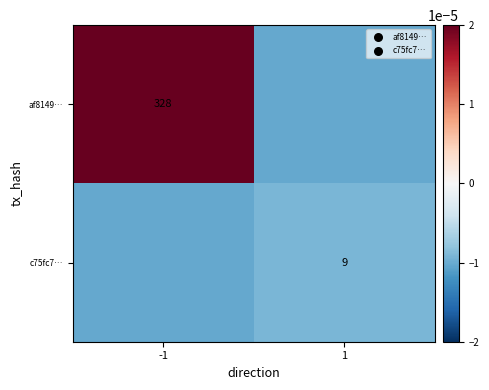

True or false: c75fc7… has a value of 9.0 at 1.

True